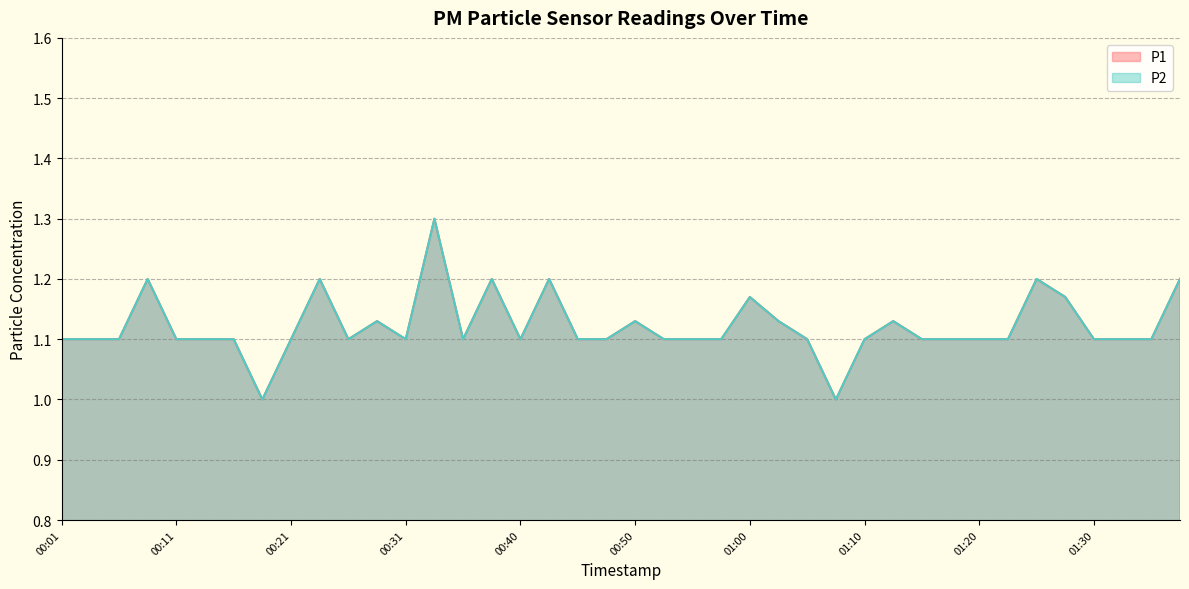

At which label does P2 reach its peak?

00:33